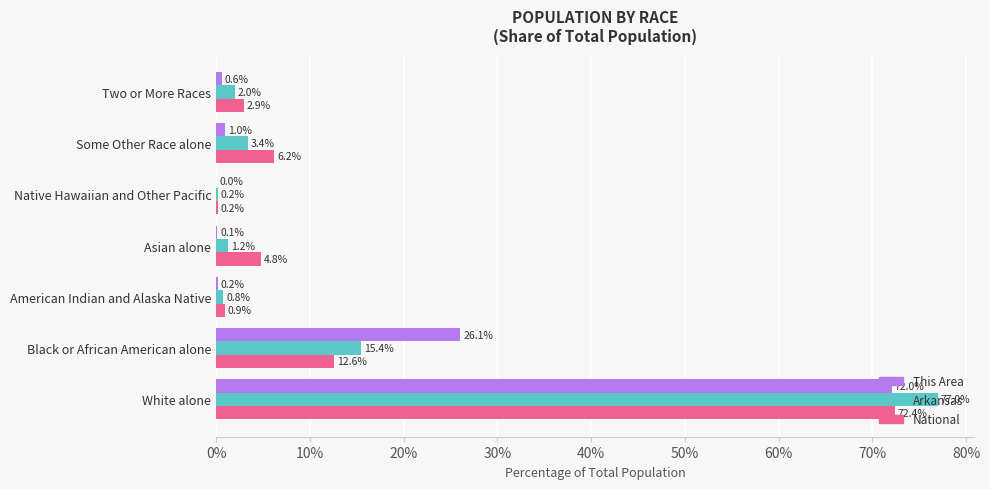

At which label is This Area closest to 36?

Black or African American alone